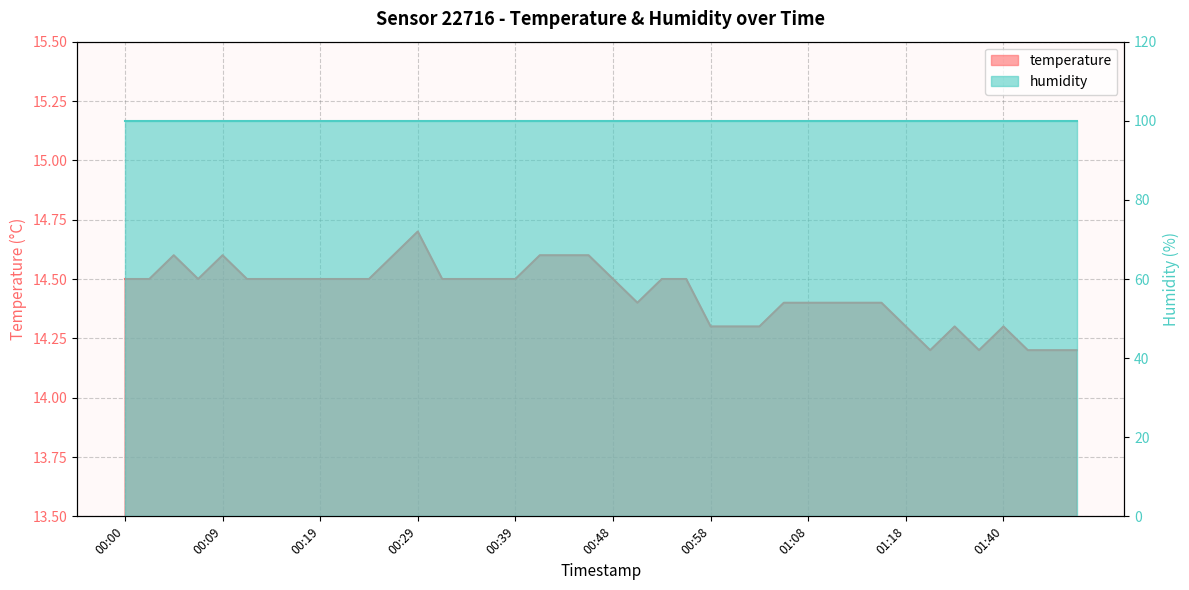

True or false: the data shows 14.2 at 01:43.

True